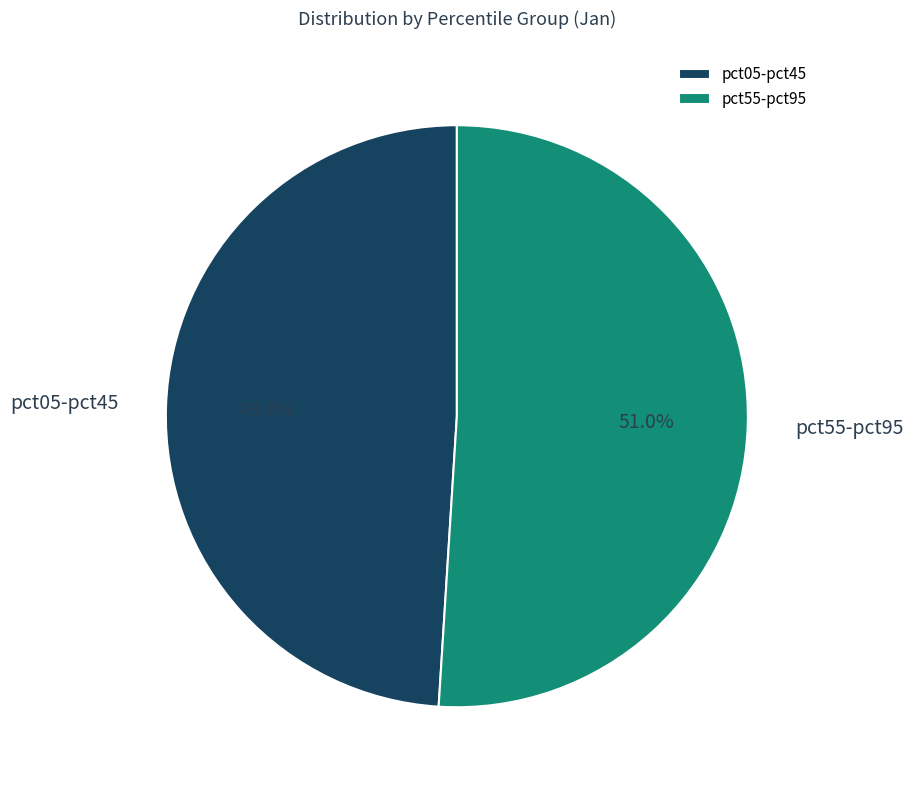

Rank the categories by value from highest to lowest.

pct55-pct95, pct05-pct45